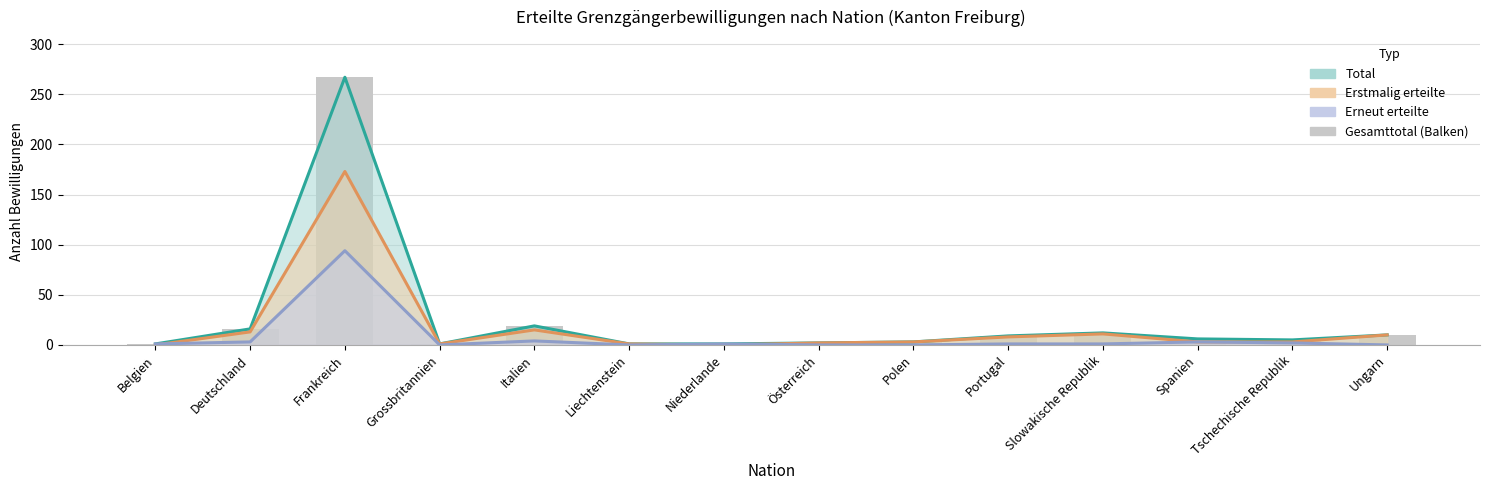

Is the value of Erstmalig (Frauen) at Portugal greater than the value of Total (Männer) at Spanien?

Yes